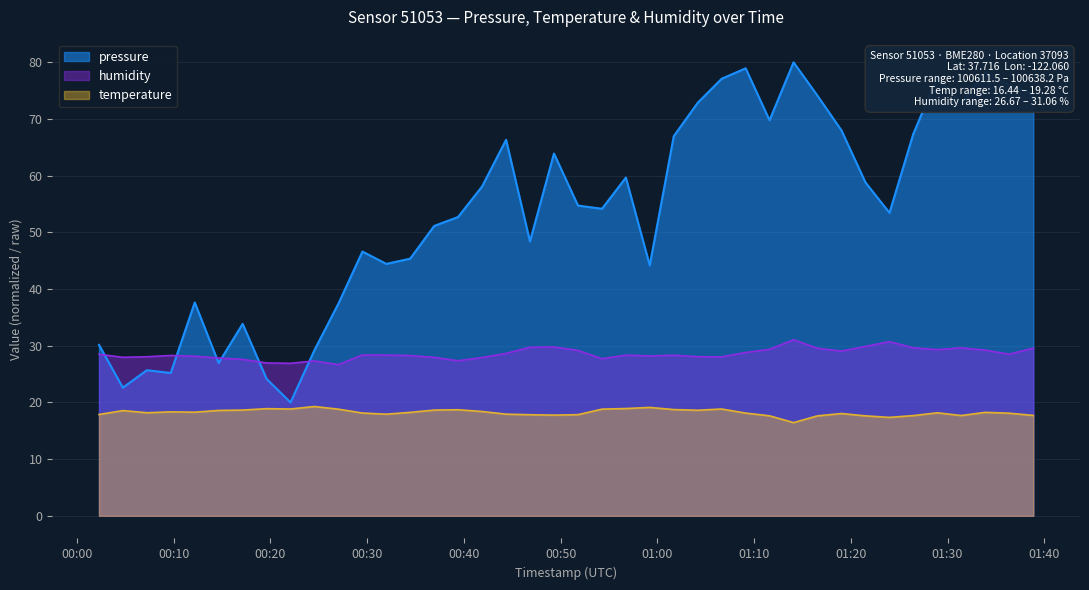

What position from the right is 2023-04-20T00:49:19?

21